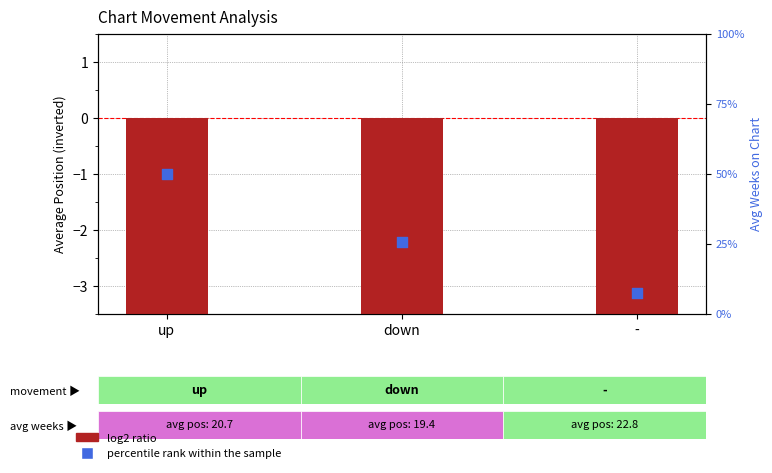

Which series reaches the maximum Y coordinate?

percentile rank within the sample